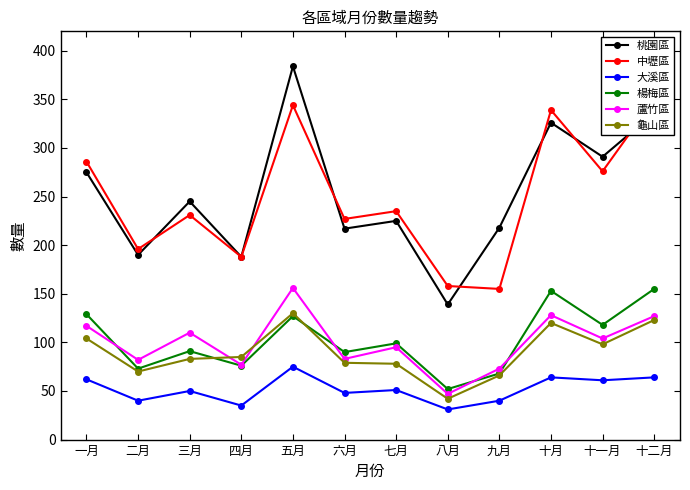

Is it true that 桃園區 equals 275 at 一月?

True